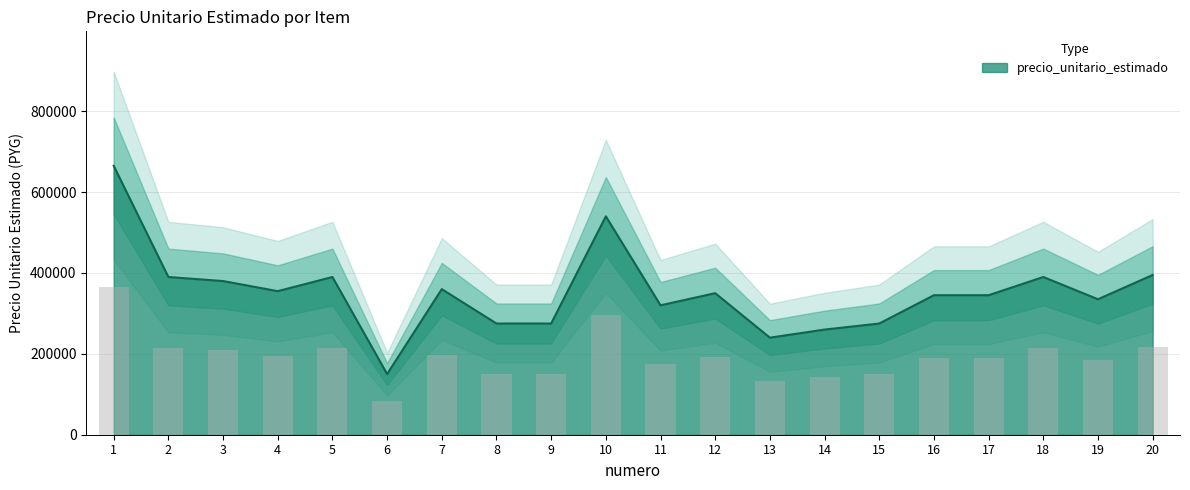

How many data points does each series have?

20